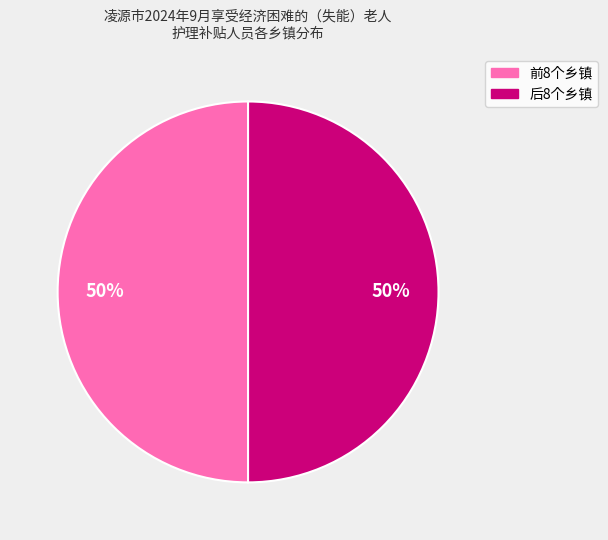

How many slices are in this pie chart?

2